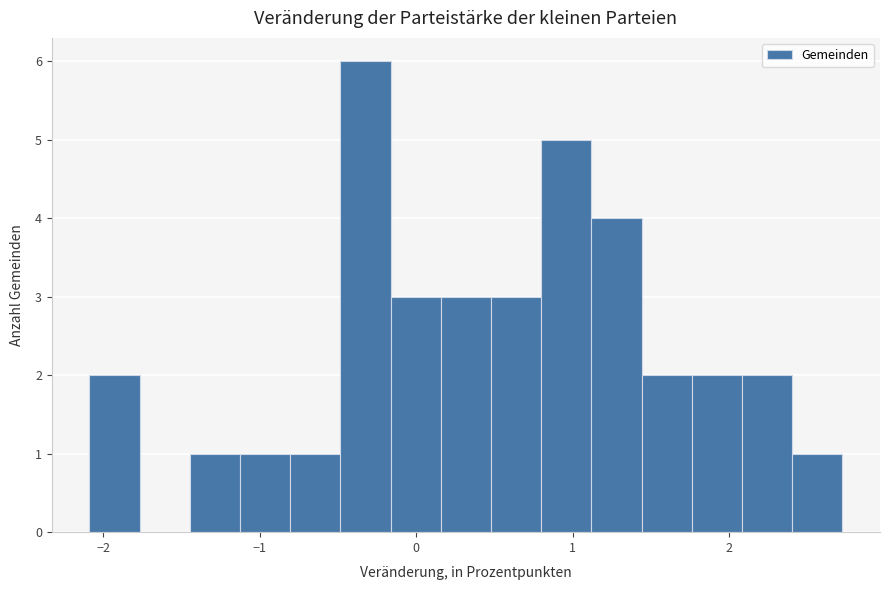

Read against the x-axis, roughly where is the centre of the tallest bar?

-0.3